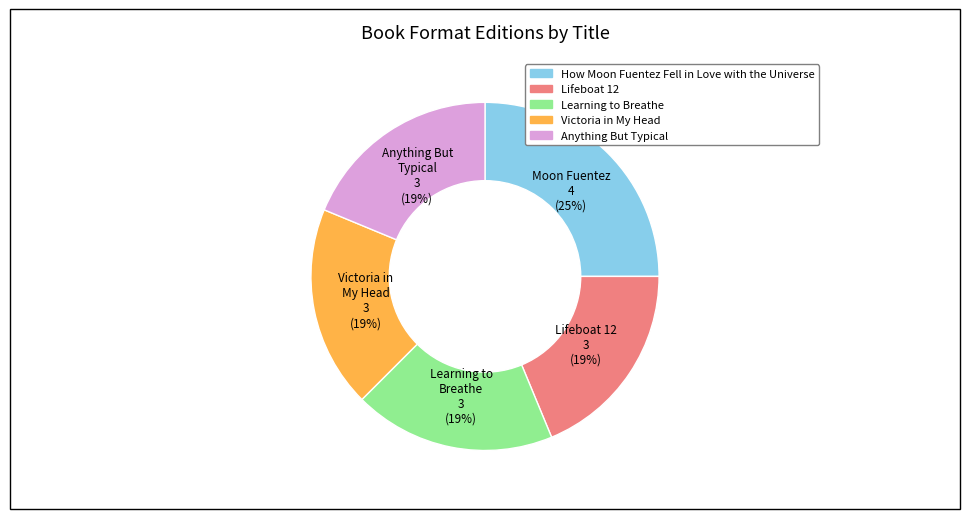

To the nearest percent, what is the combined percentage of How Moon Fuentez Fell in Love with the Universe and Learning to Breathe?

44%